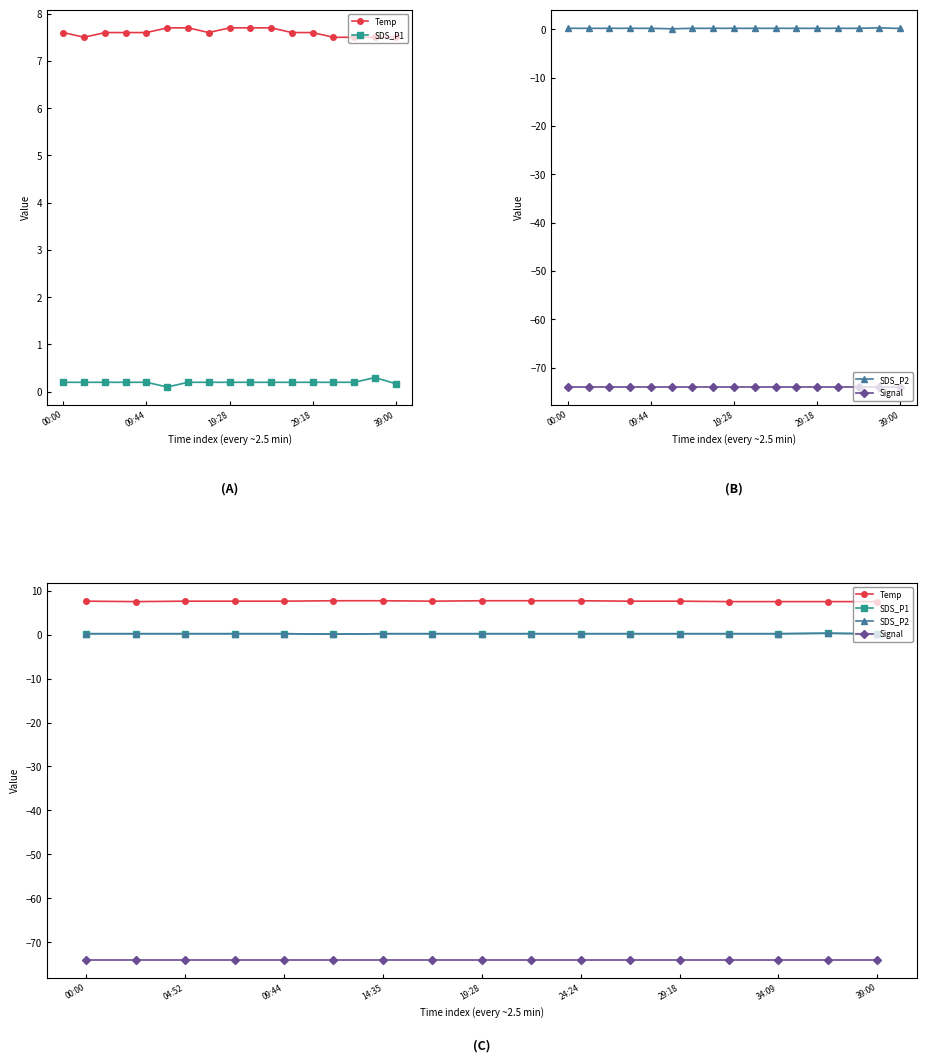

How many data points does each series have?

17